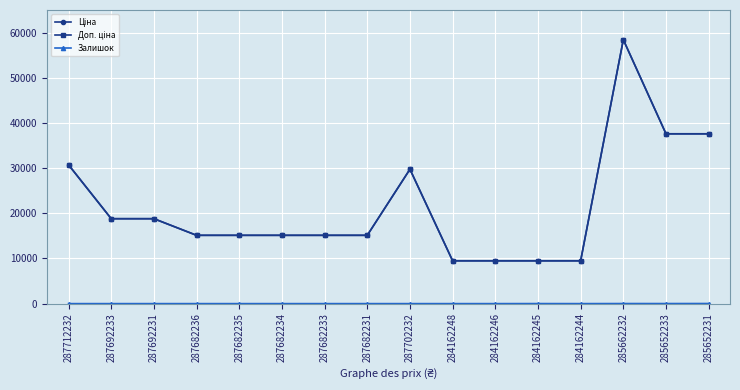

What is the spread (max minus min) of values at 287682234?

15120.0